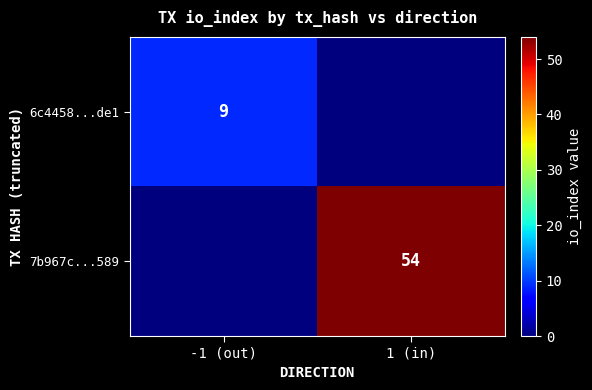

Which category has the lowest value across all series?

1 (in)